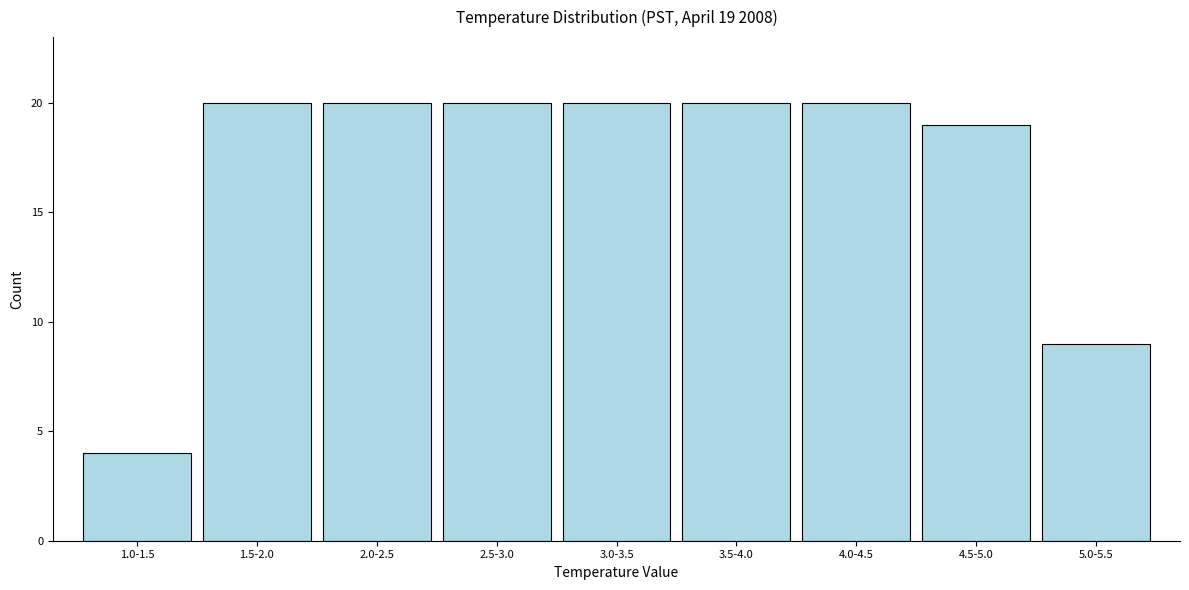

Reading left to right, transcribe all the data shown in this chart.

1.0-1.5=4	1.5-2.0=20	2.0-2.5=20	2.5-3.0=20	3.0-3.5=20	3.5-4.0=20	4.0-4.5=20	4.5-5.0=19	5.0-5.5=9